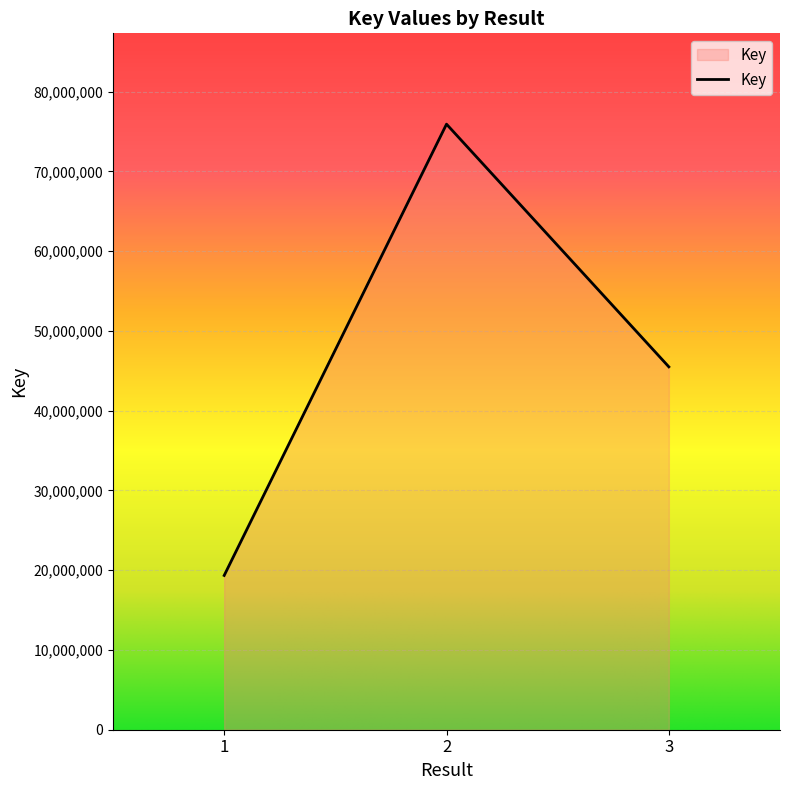

The chart shows a value of 45490248 at 3. True or false?

True